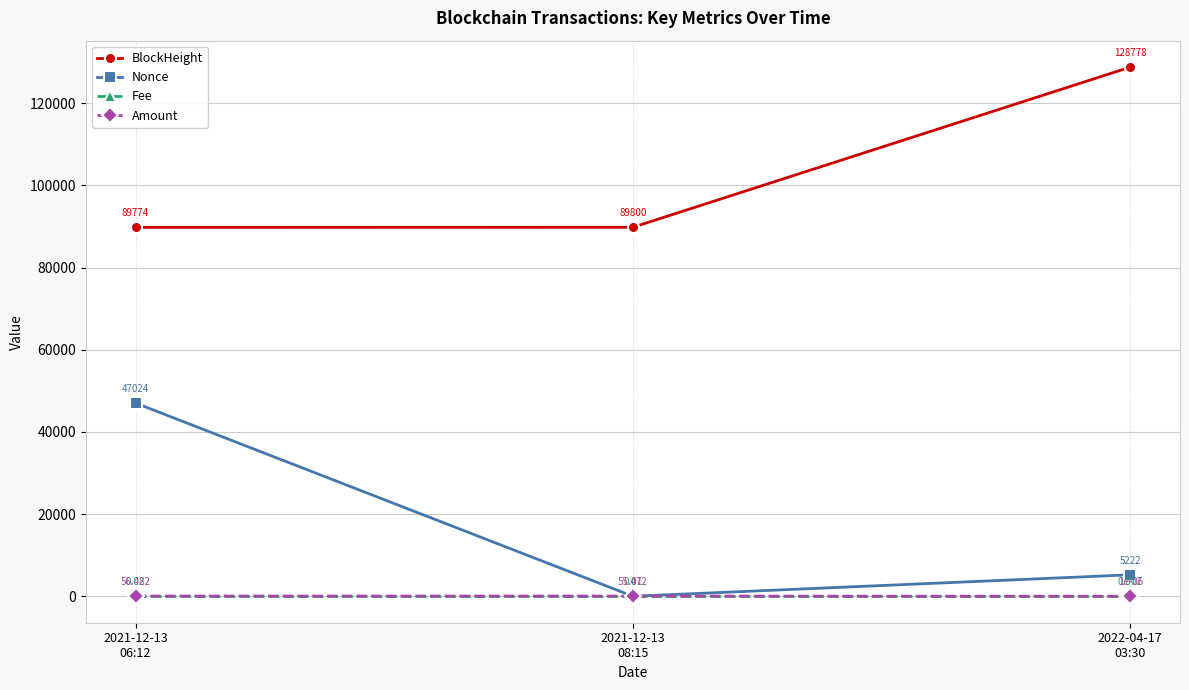

Which series has the widest spread of values?

Nonce